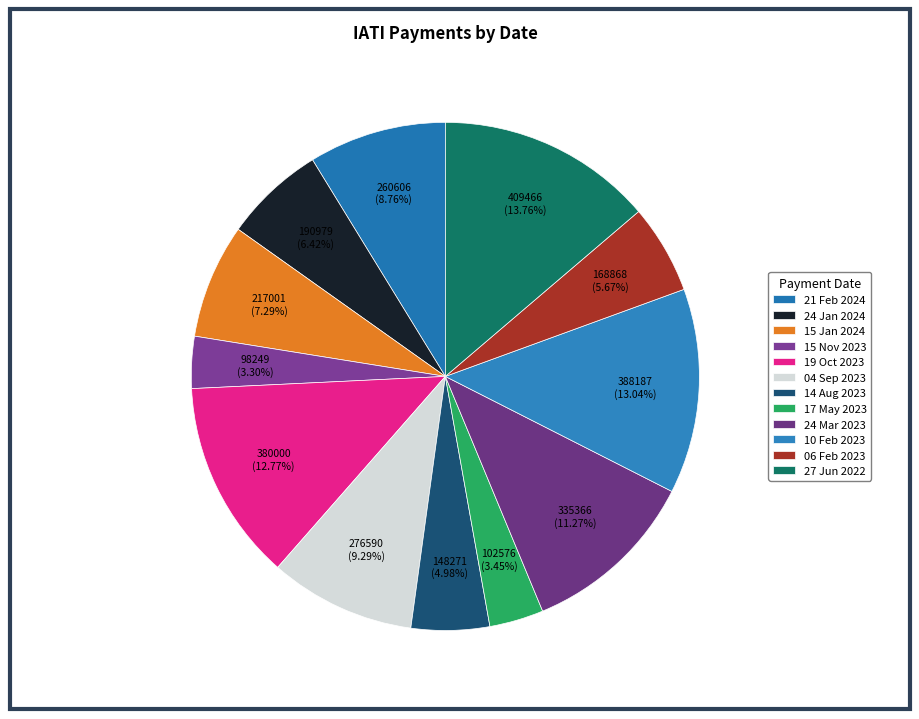

Which category has the smallest portion of the pie?

15 Nov 2023